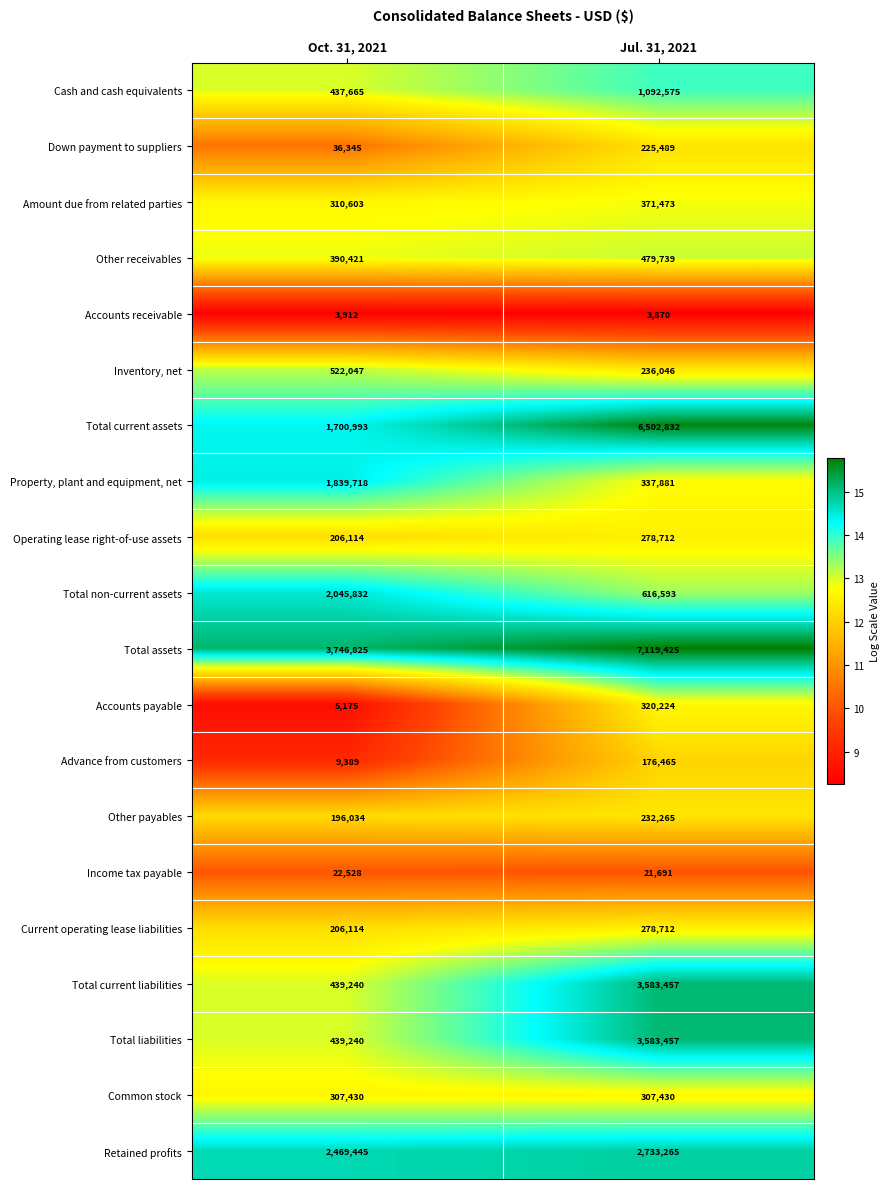

What is the difference between the highest and lowest values at Jul. 31, 2021?

7115555